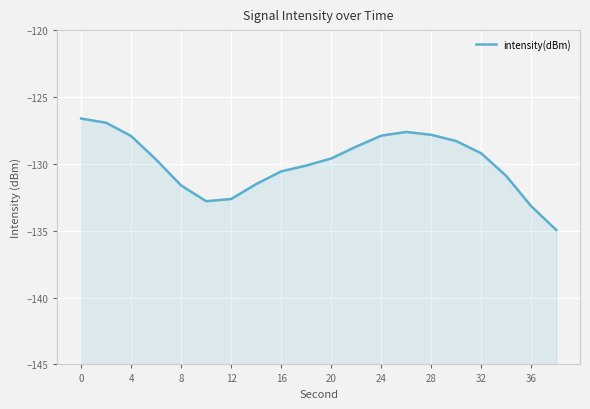

What is the difference between the second highest and minimum values?

8.0